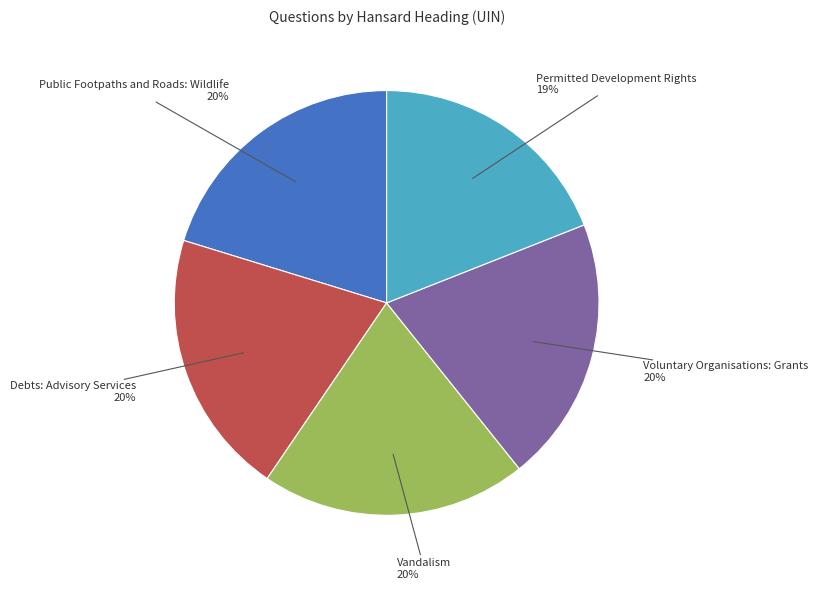

Is the sum of Permitted Development Rights and Voluntary Organisations: Grants greater than half?

No